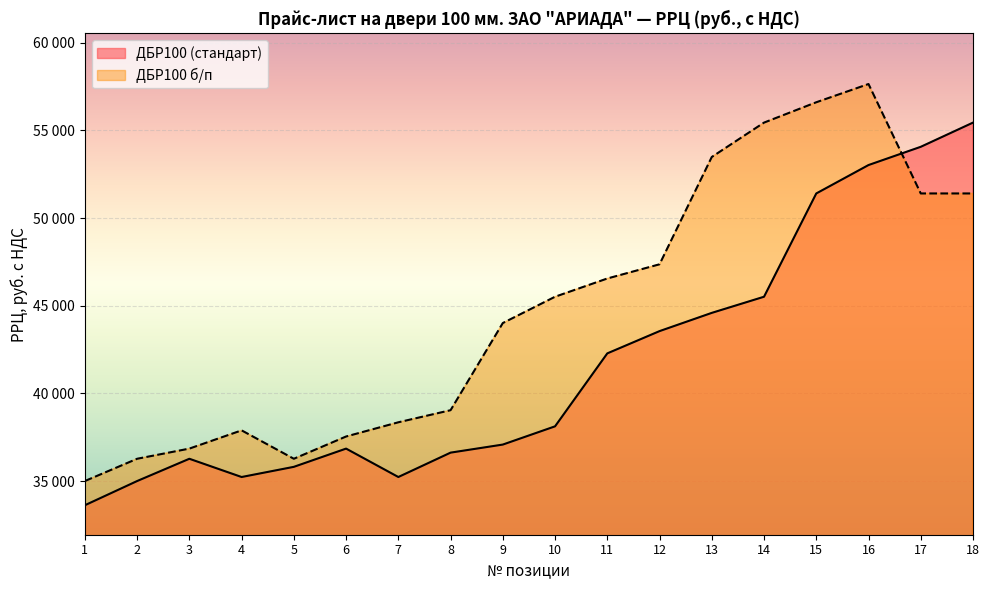

Which series has the largest range (max minus min)?

ДБР100 б/п